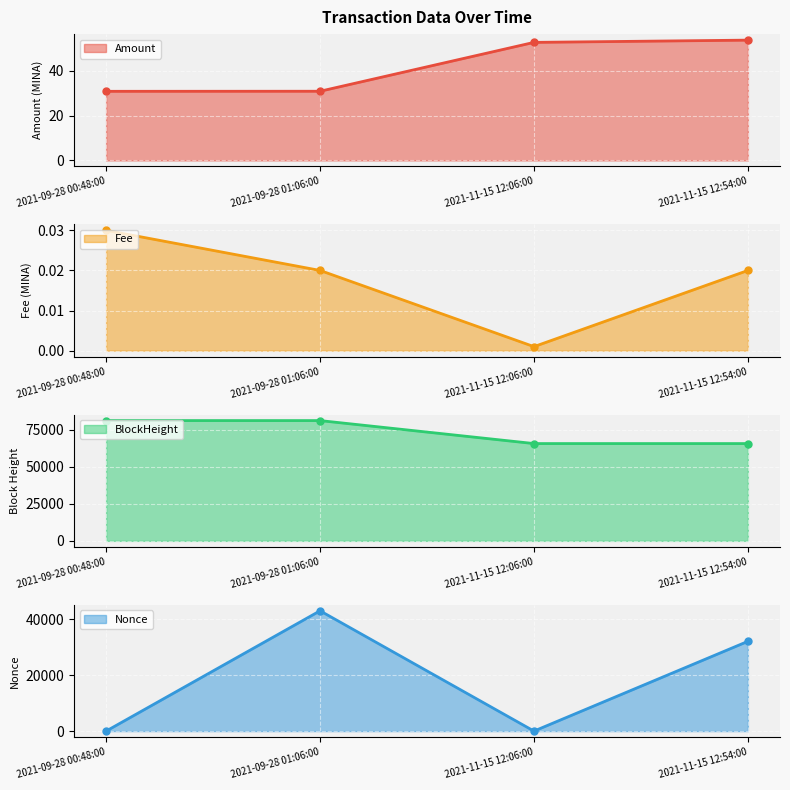

True or false: Fee has more than 0 interior local peaks.

False